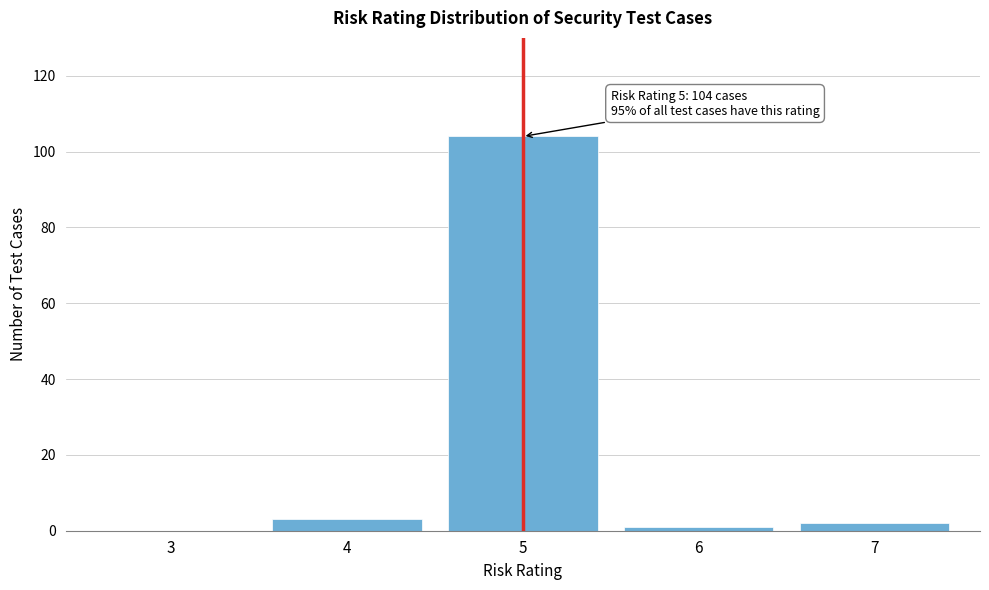

Reading left to right, transcribe all the data shown in this chart.

3=0	4=3	5=104	6=1	7=2